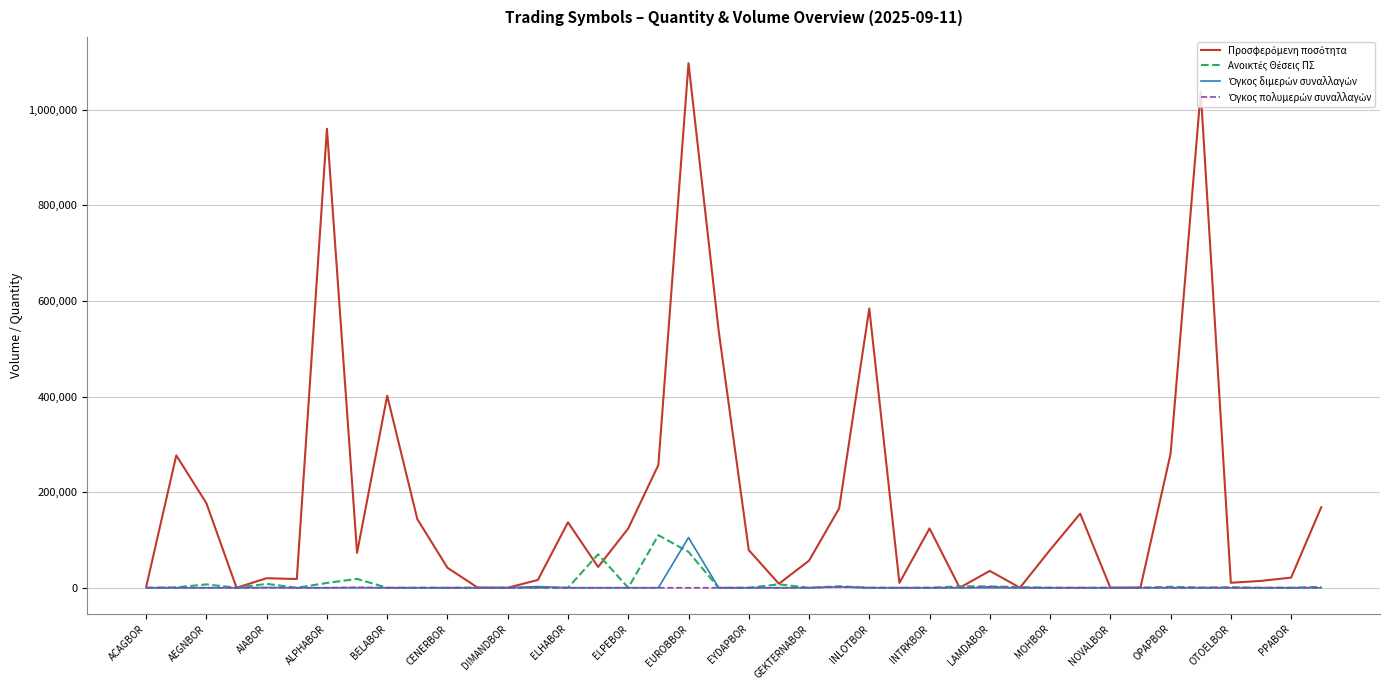

At how many categories does at least one series exceed 332986?

6